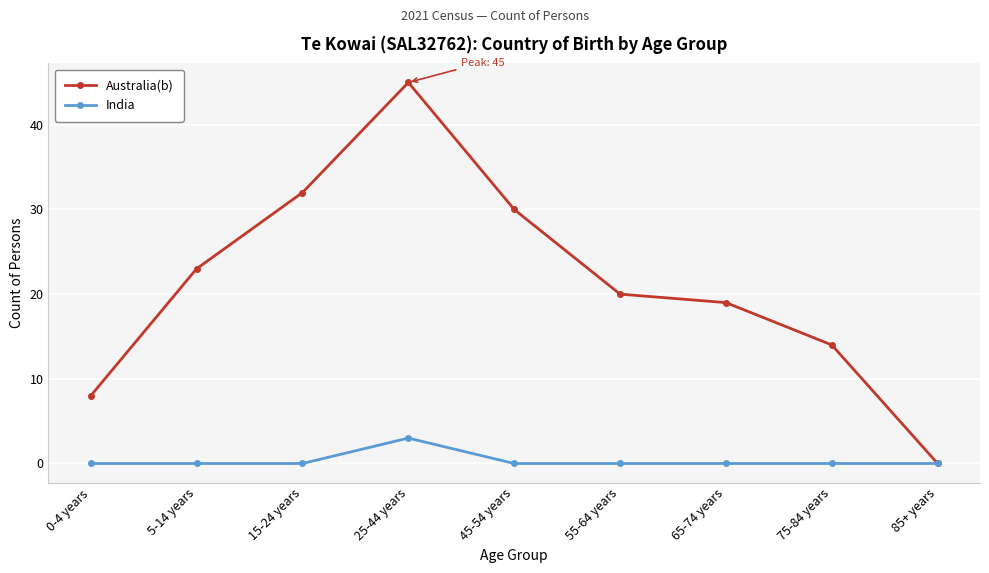

What is the average value of the Australia(b) series?

21